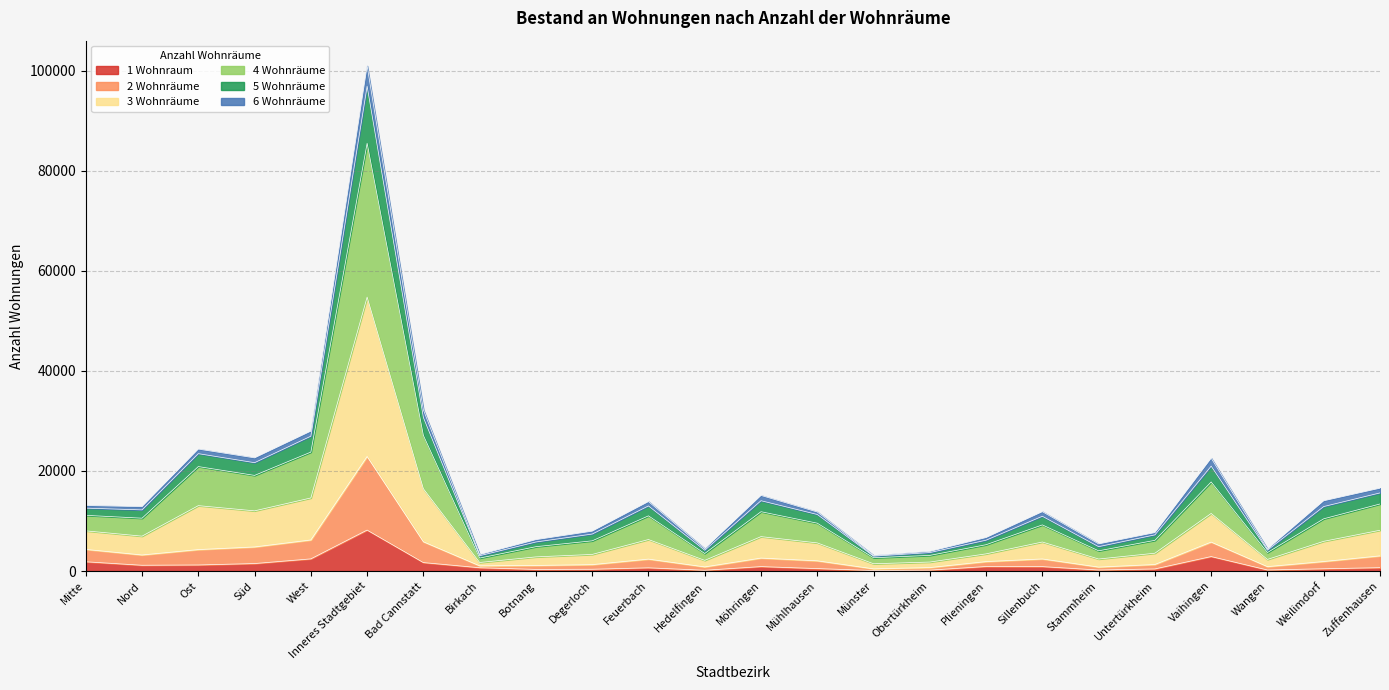

At which category is the sum across all series the highest?

Inneres Stadtgebiet